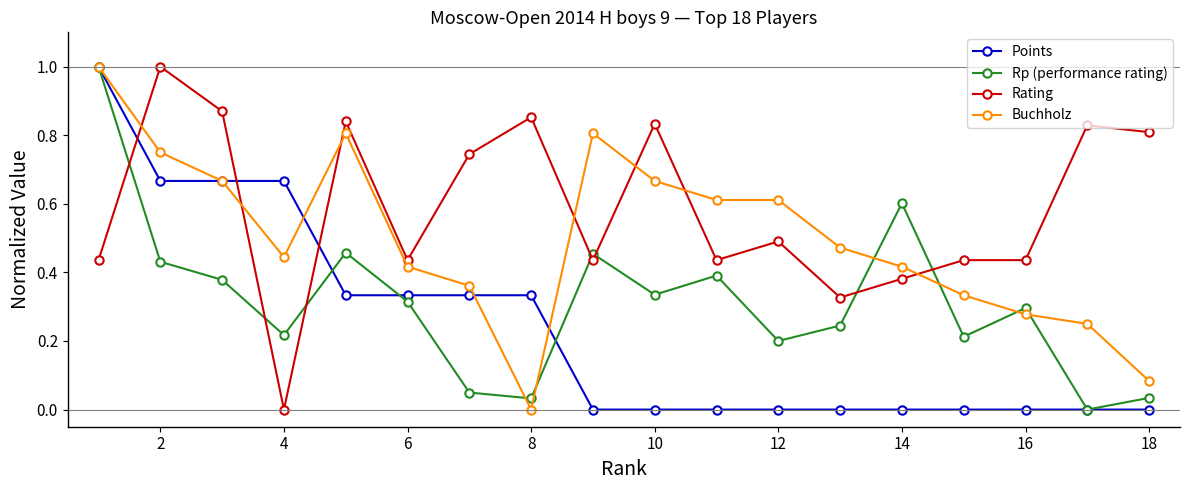

What is the sum of all Buchholz values?

9.0